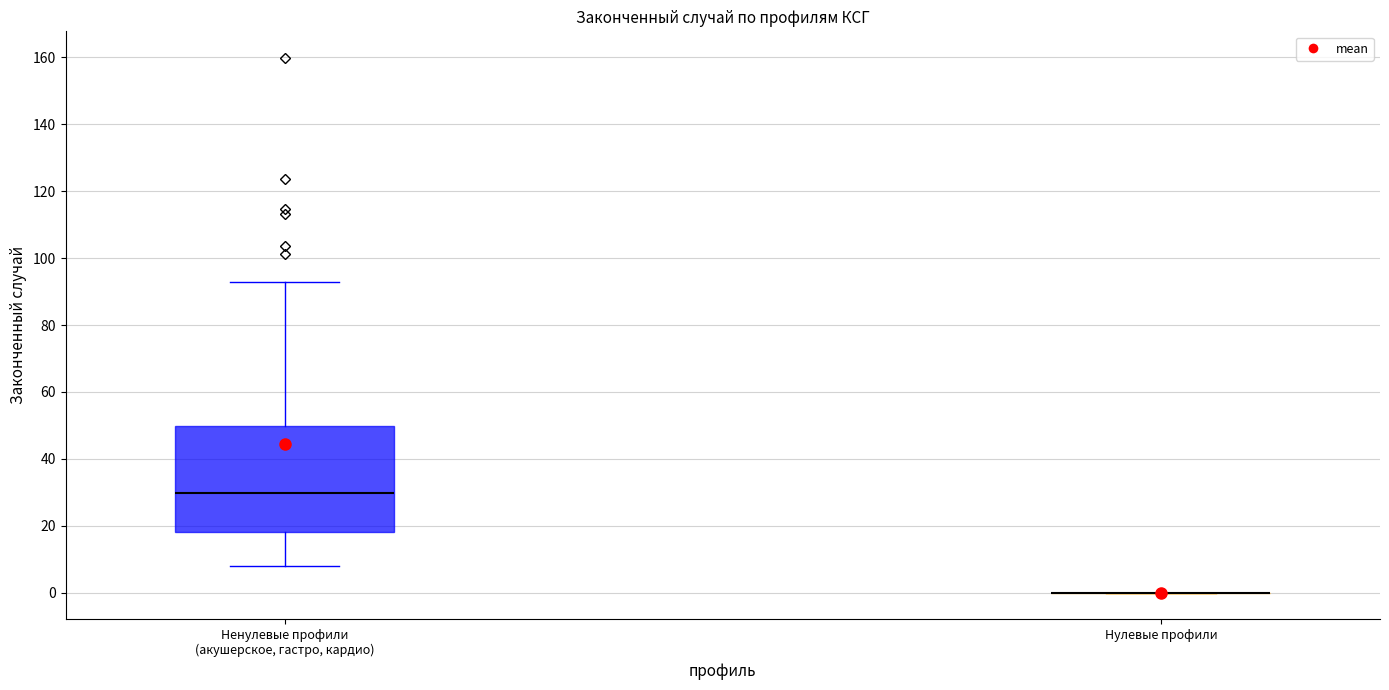

Where does the median line of the box for Ненулевые профили (акушерское, гастро, кардио) sit on the y-axis? The values are not printed on the chart, so give them approximately, as read against the axis.

30